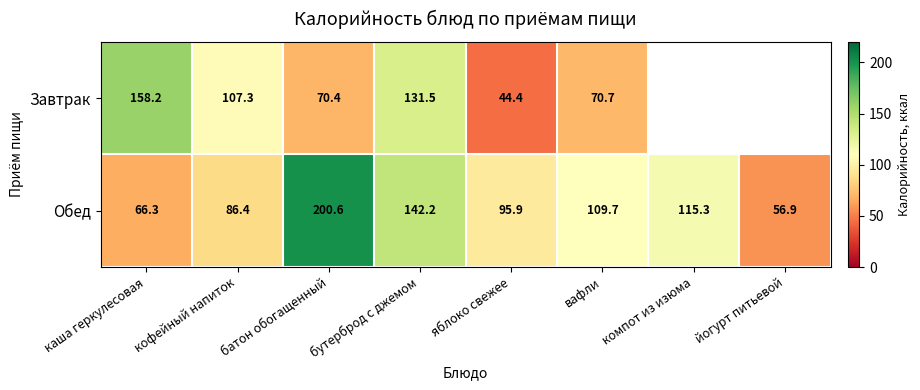

What is the difference between the maximum and minimum values in the Обед series?

143.7